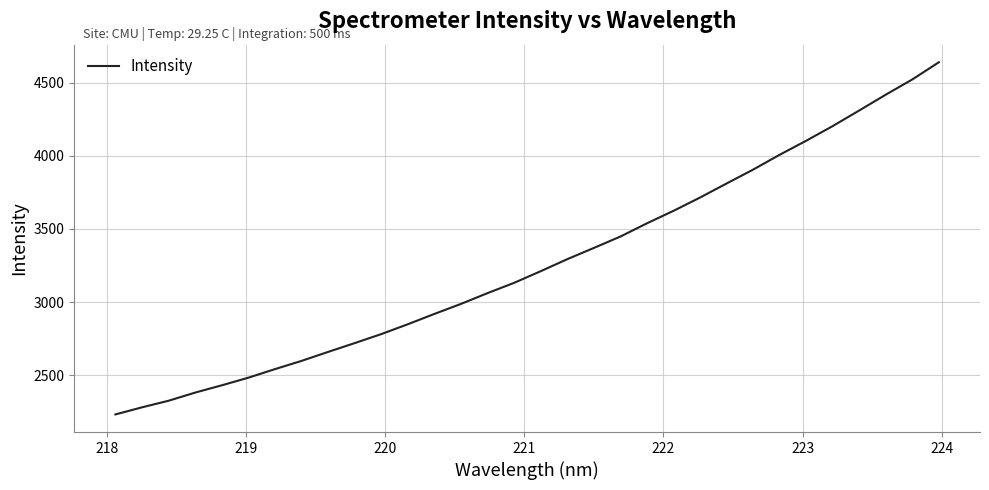

What is the minimum value shown in the chart?

2230.7